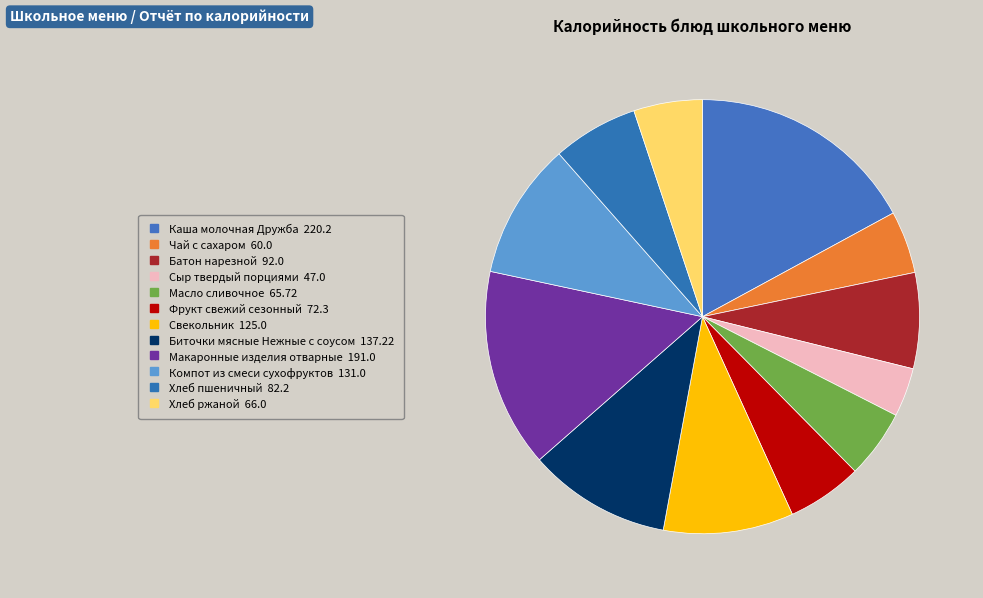

What percentage is the Каша молочная Дружба slice, to the nearest percent?

17%